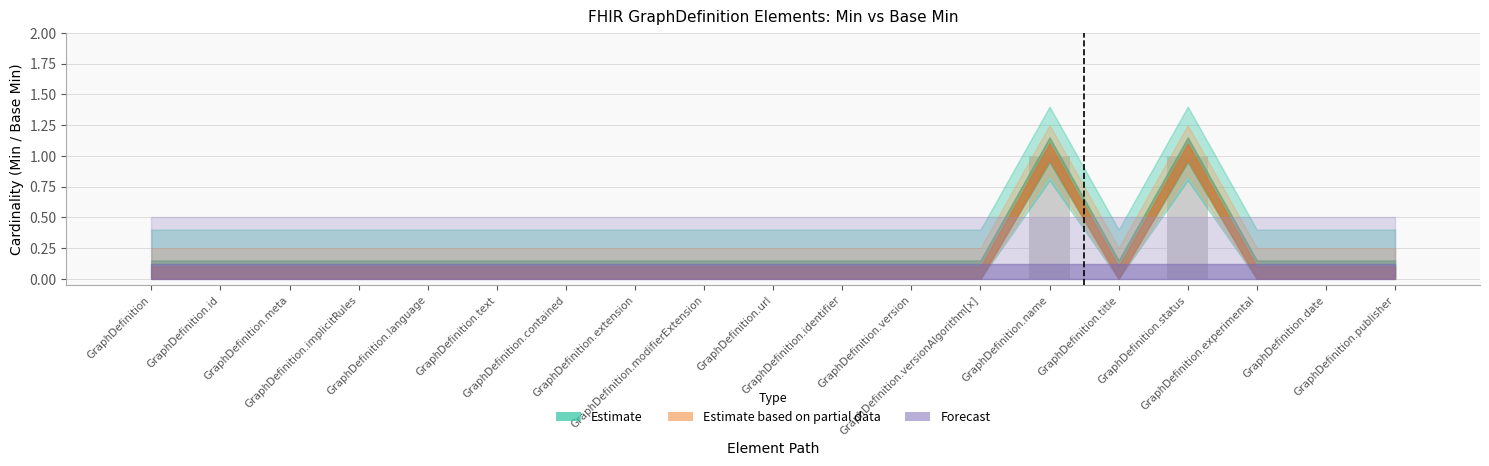

How many categories are shown in the chart?

19